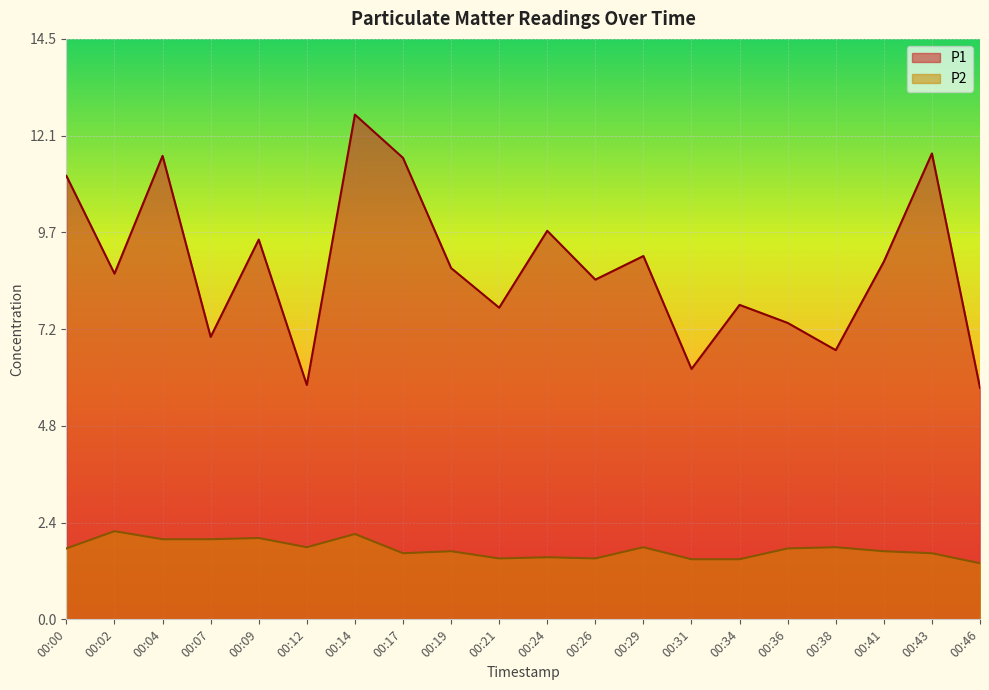

The P1 series shows 12.6 at 00:14. True or false?

True